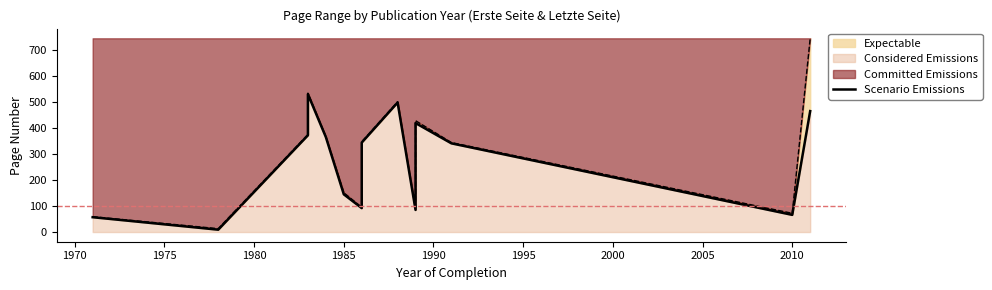

What is the value of the 2nd point from the left?

9